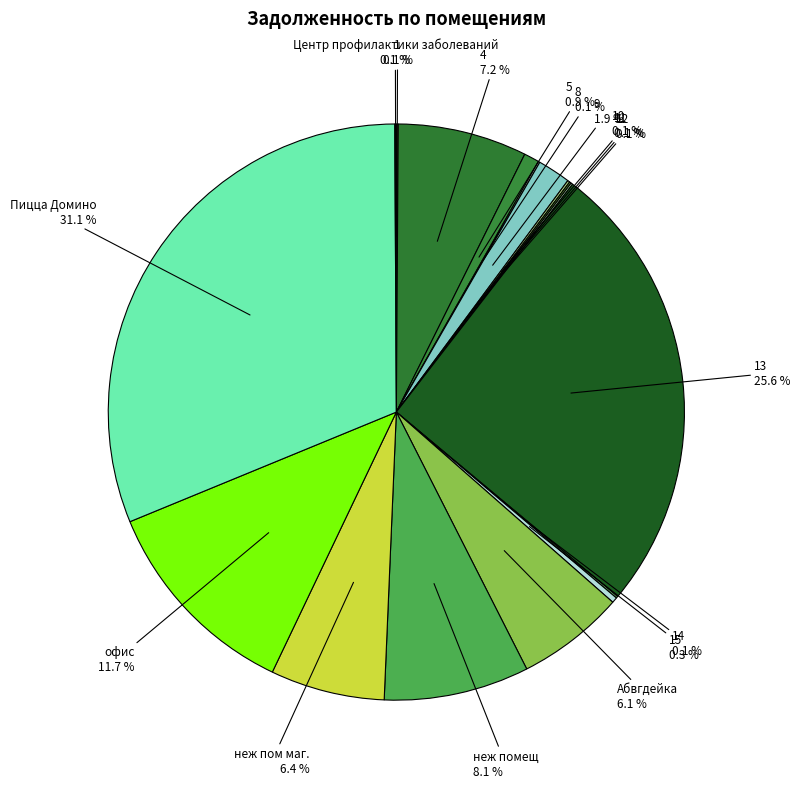

Which slice is the largest?

Пицца Домино